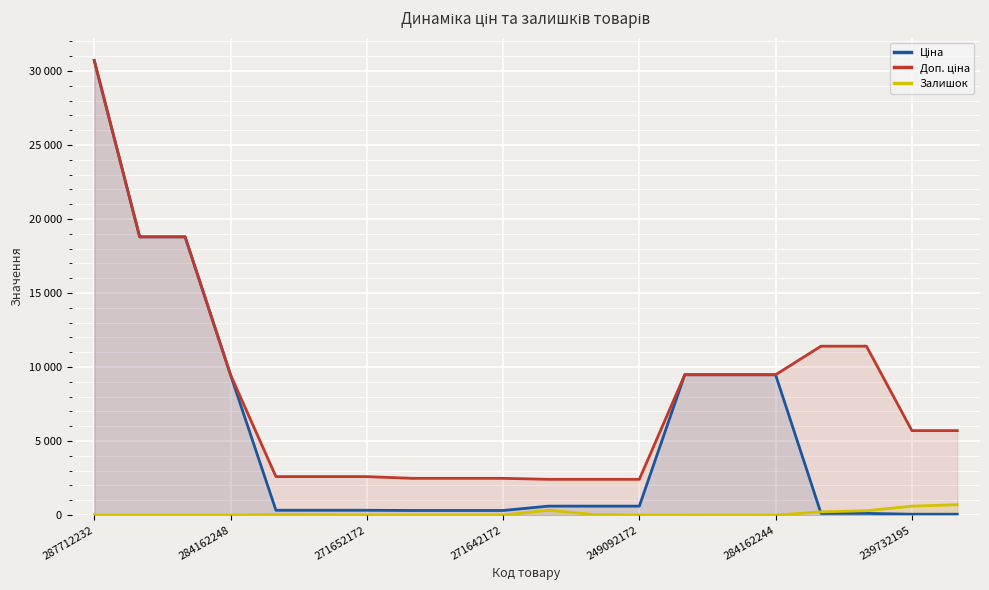

Is the value of Залишок at 16 greater than the value of Доп. ціна at 14?

No